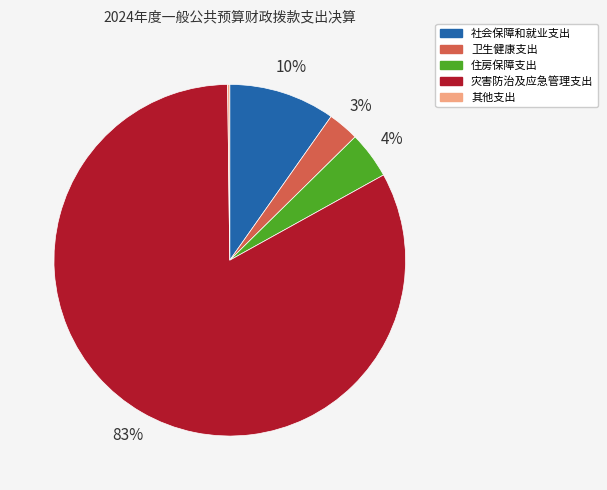

To the nearest percent, what percentage of the pie is 社会保障和就业支出?

10%